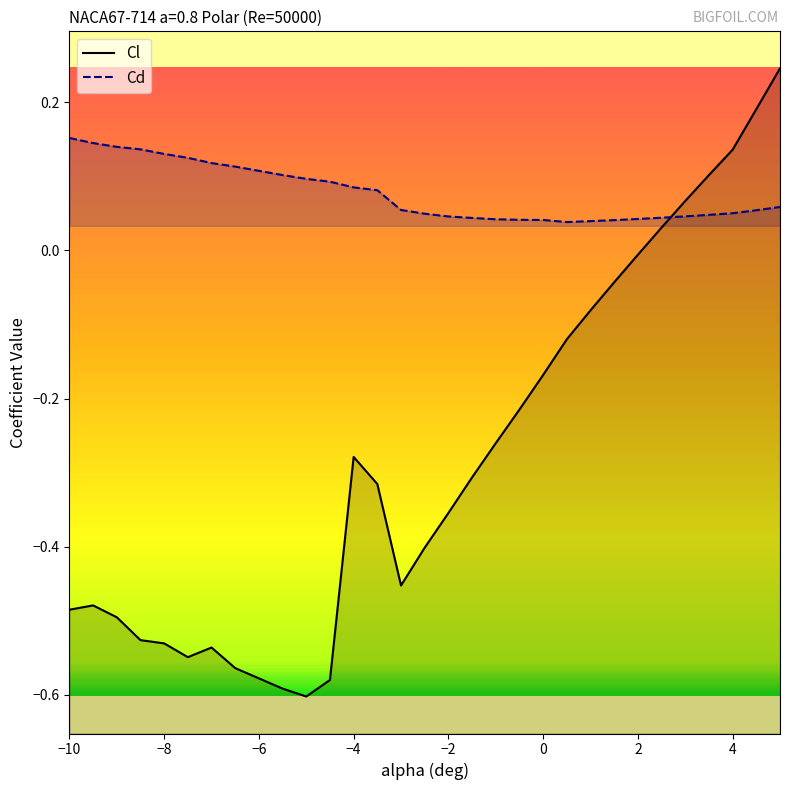

Does the chart have visible grid lines?

No